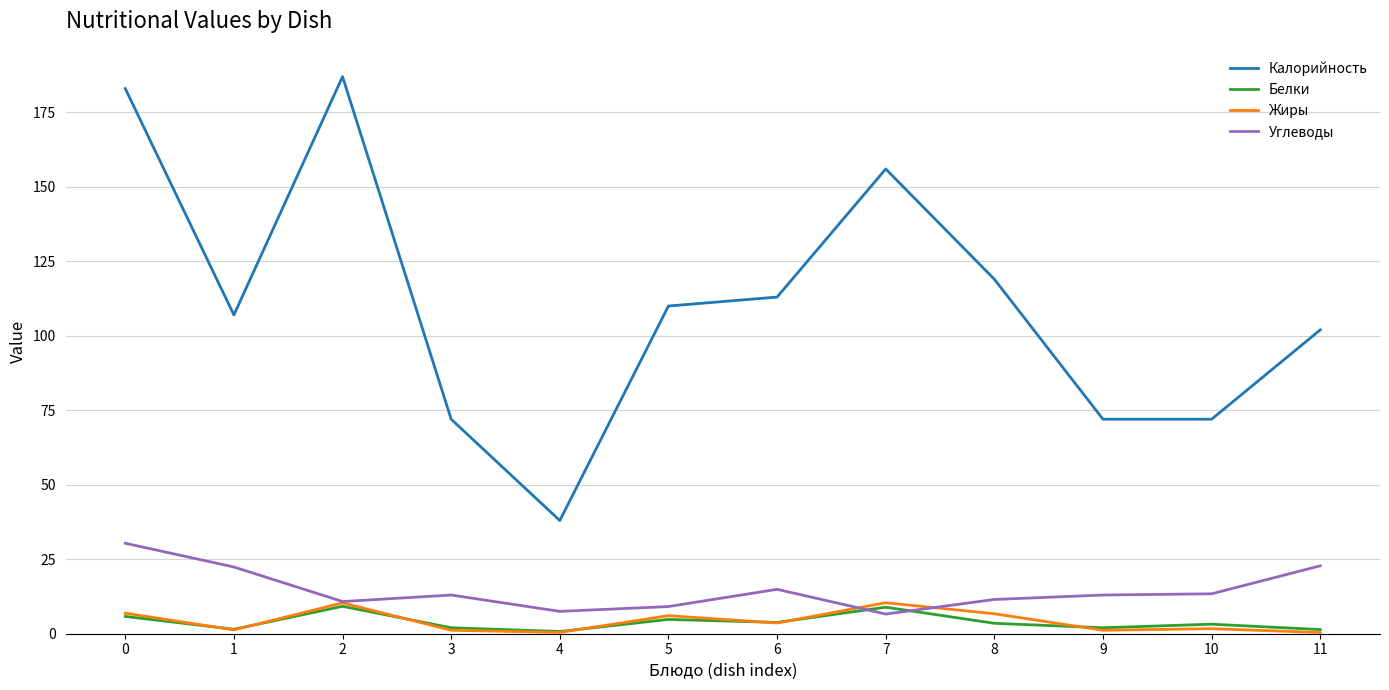

Does the chart display data point markers on the line(s)?

No